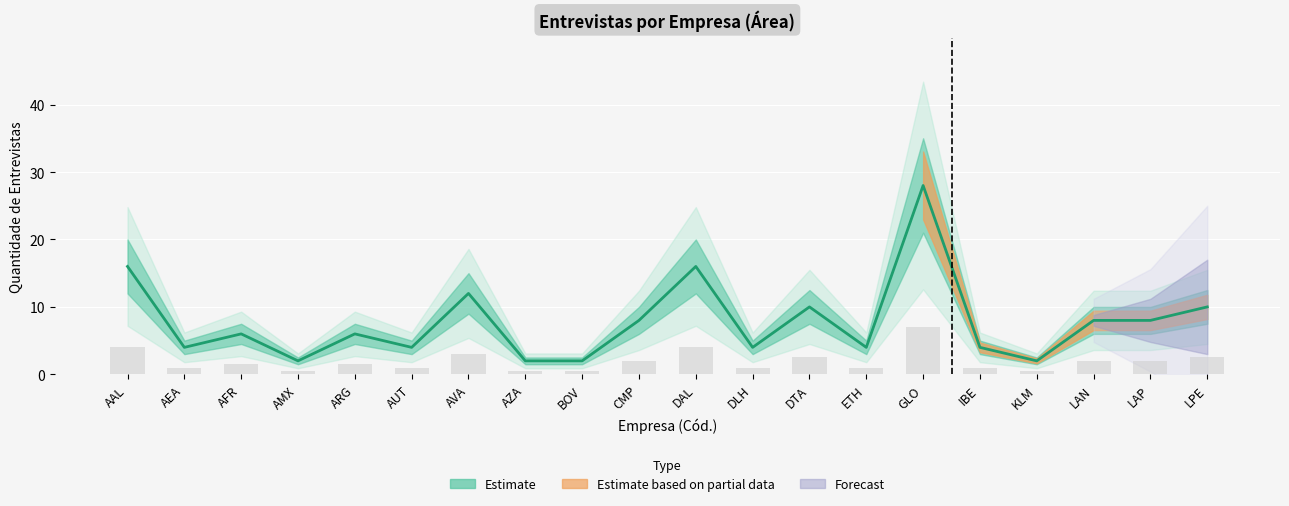

What is the sum of the values at LPE and KLM?

12